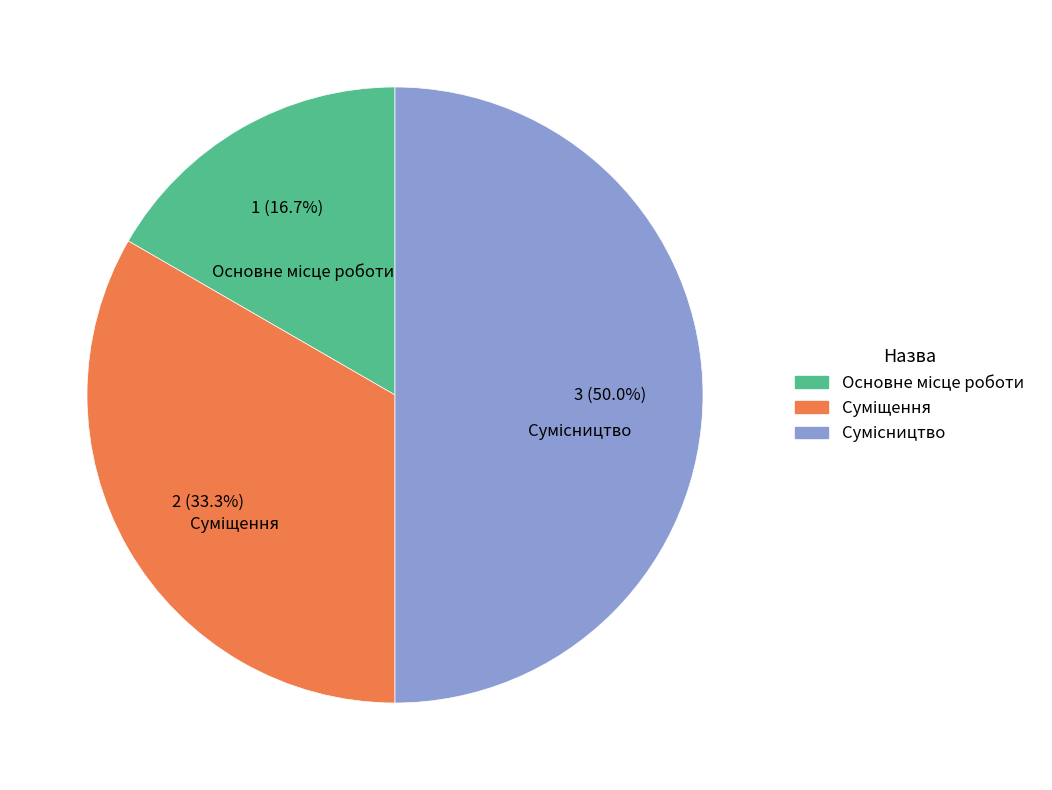

How many slices are in this pie chart?

3